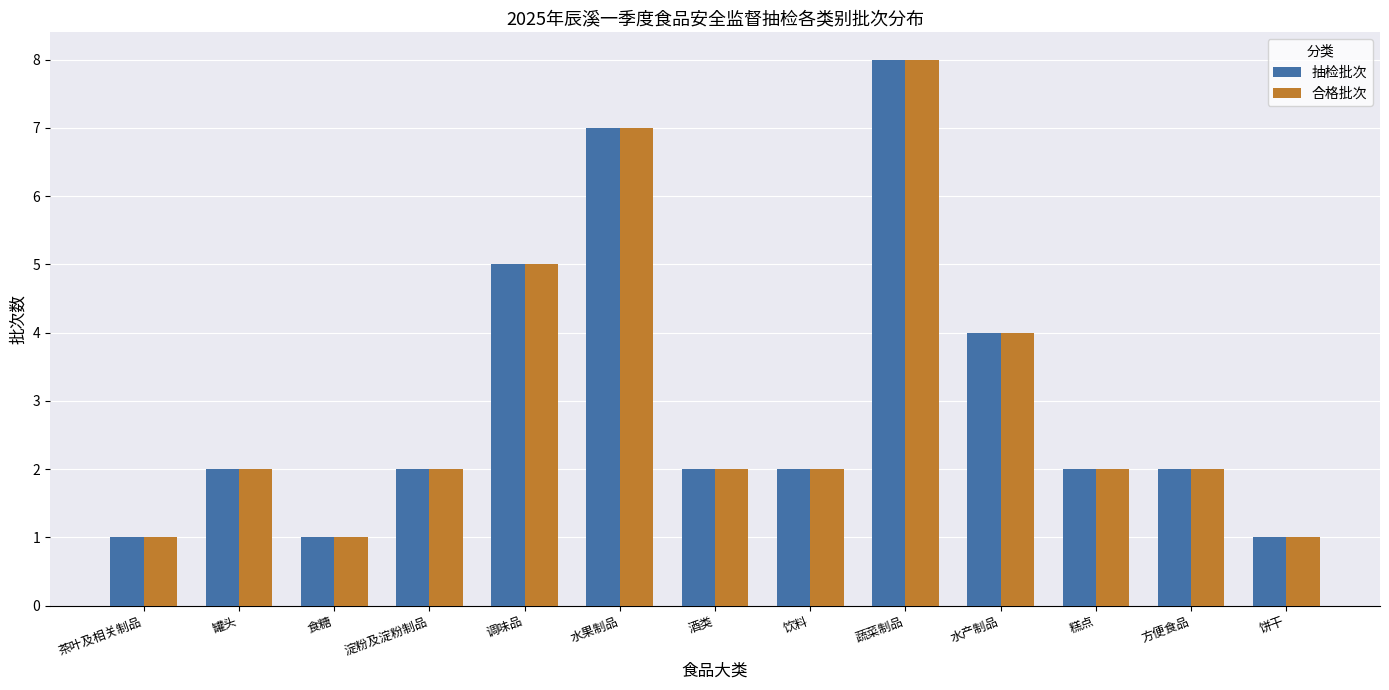

What value does the 抽检批次 series have at 水产制品?

4